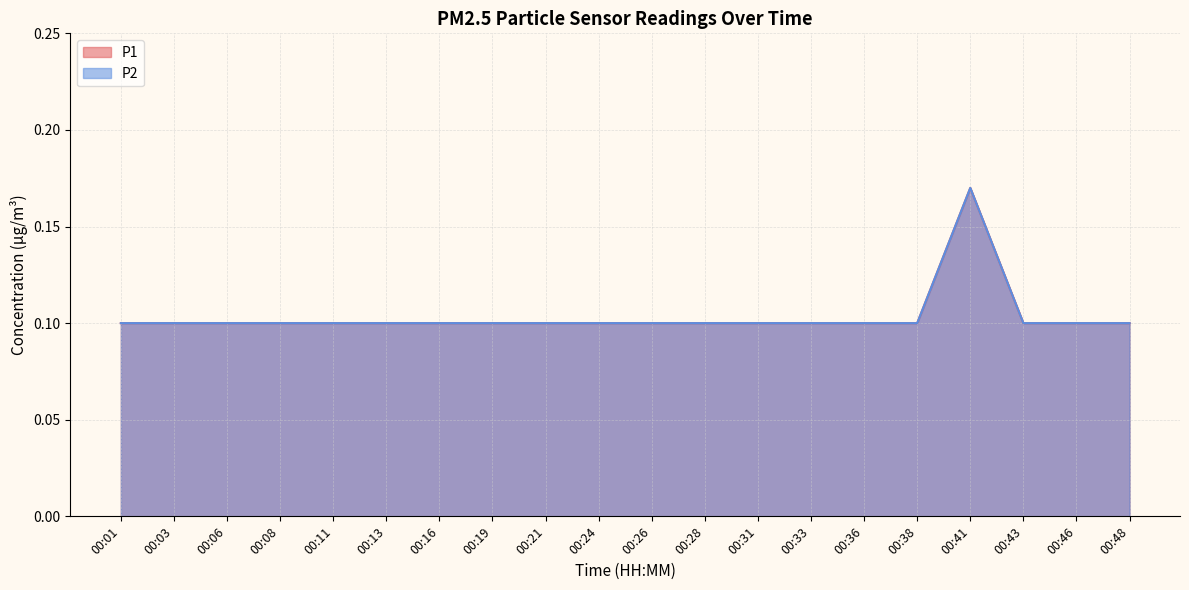

Between 00:11 and 00:16, which is larger?

00:11